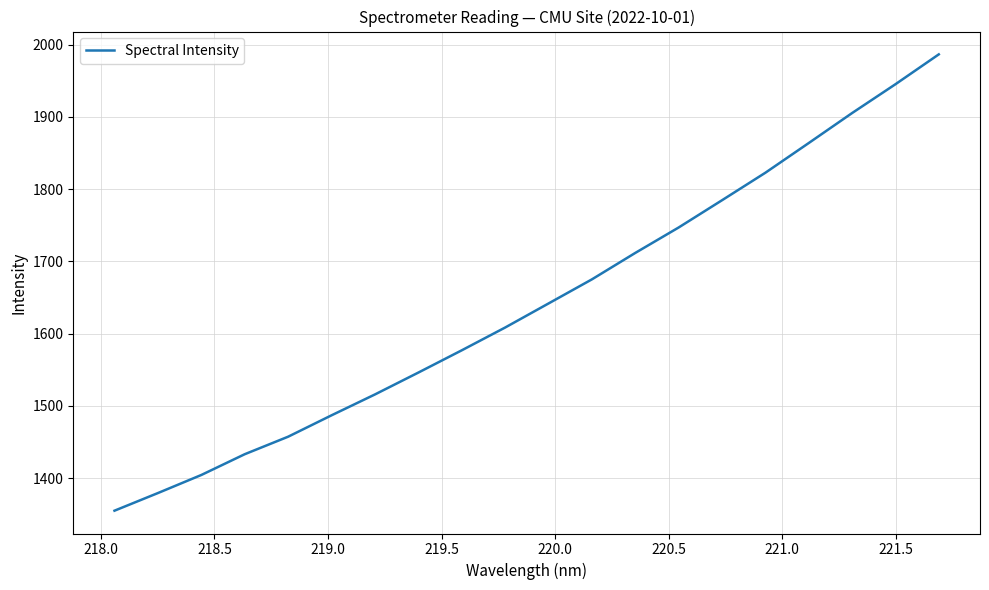

What is the difference between the maximum and minimum values?

631.3